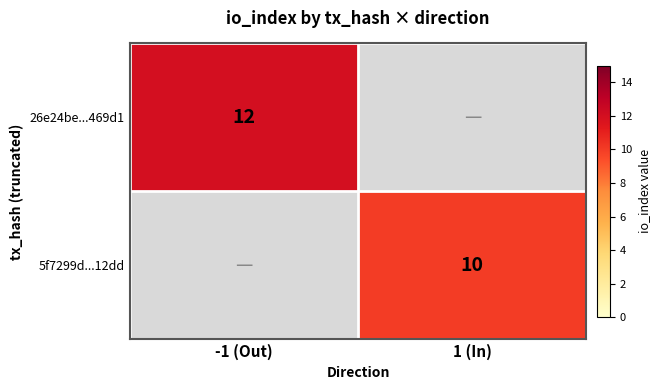

At -1 (Out), list the series in order from largest to smallest.

26e24be...469d1, 5f7299d...12dd